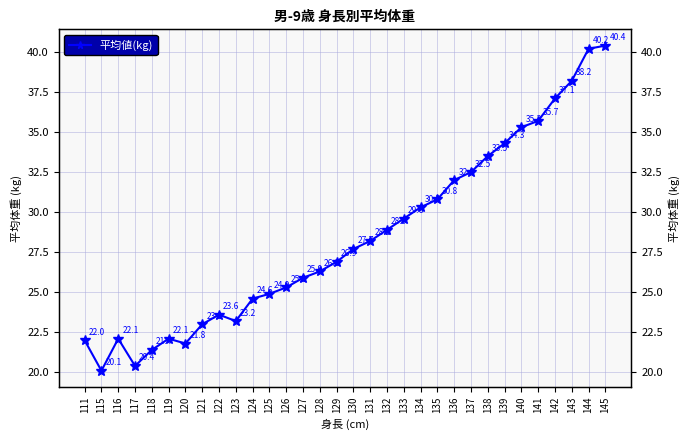

Reading left to right, list all the values displayed in this chart.

22.0	20.1	22.1	20.4	21.4	22.1	21.8	23.0	23.6	23.2	24.6	24.9	25.3	25.9	26.3	26.9	27.7	28.2	28.9	29.6	30.3	30.8	32.0	32.5	33.5	34.3	35.3	35.7	37.1	38.2	40.2	40.4